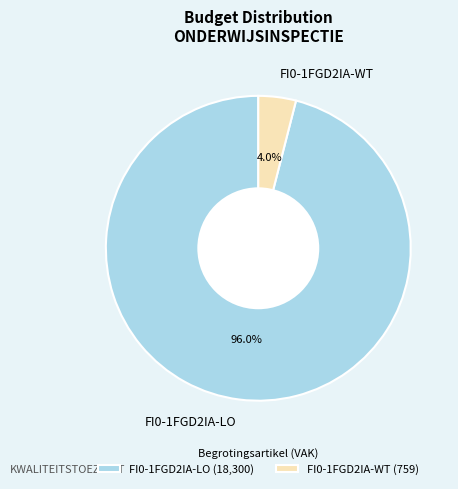

Is it true that FI0-1FGD2IA-LO is 85% of the pie?

False